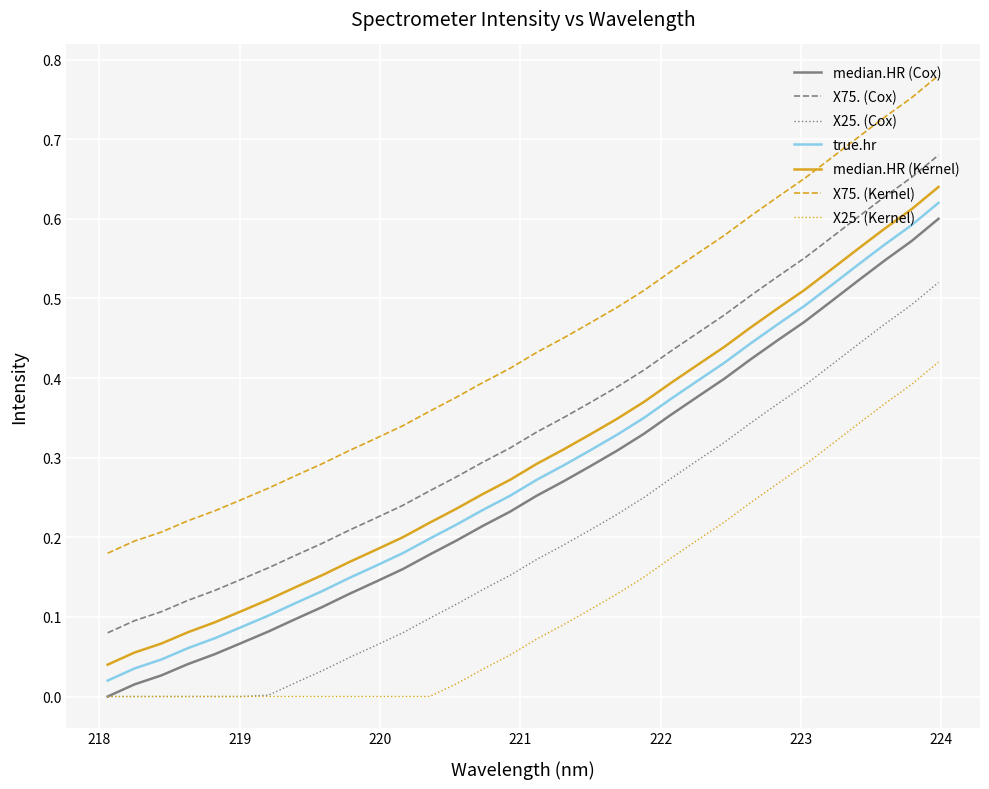

How many lines are shown in the chart?

7